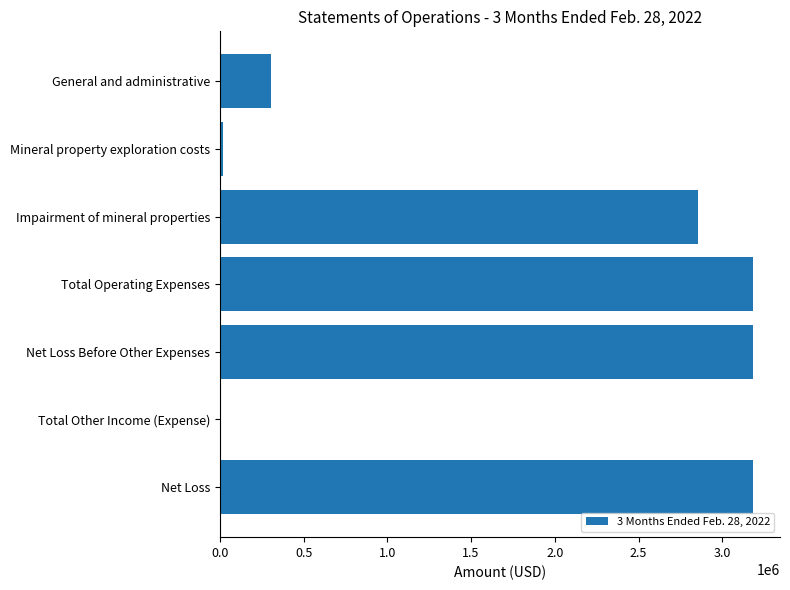

What is the maximum value shown in the chart?

3184820